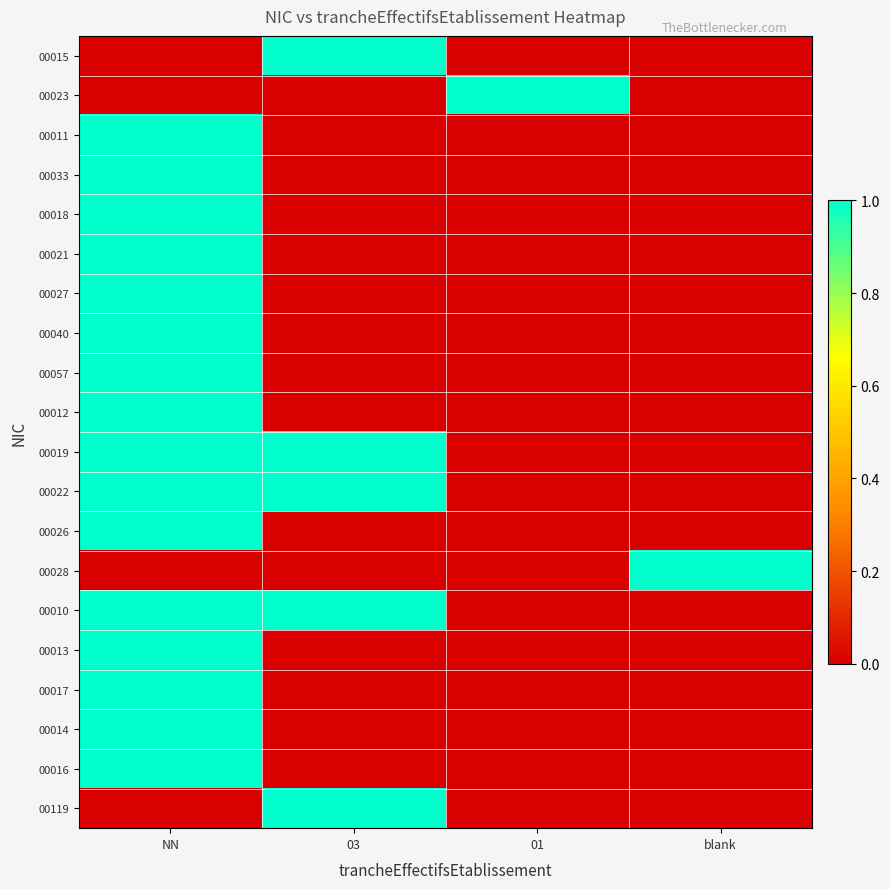

Rank the series by their maximum value, from lowest to highest.

00015, 00023, 00011, 00033, 00018, 00021, 00027, 00040, 00057, 00012, 00019, 00022, 00026, 00028, 00010, 00013, 00017, 00014, 00016, 00119